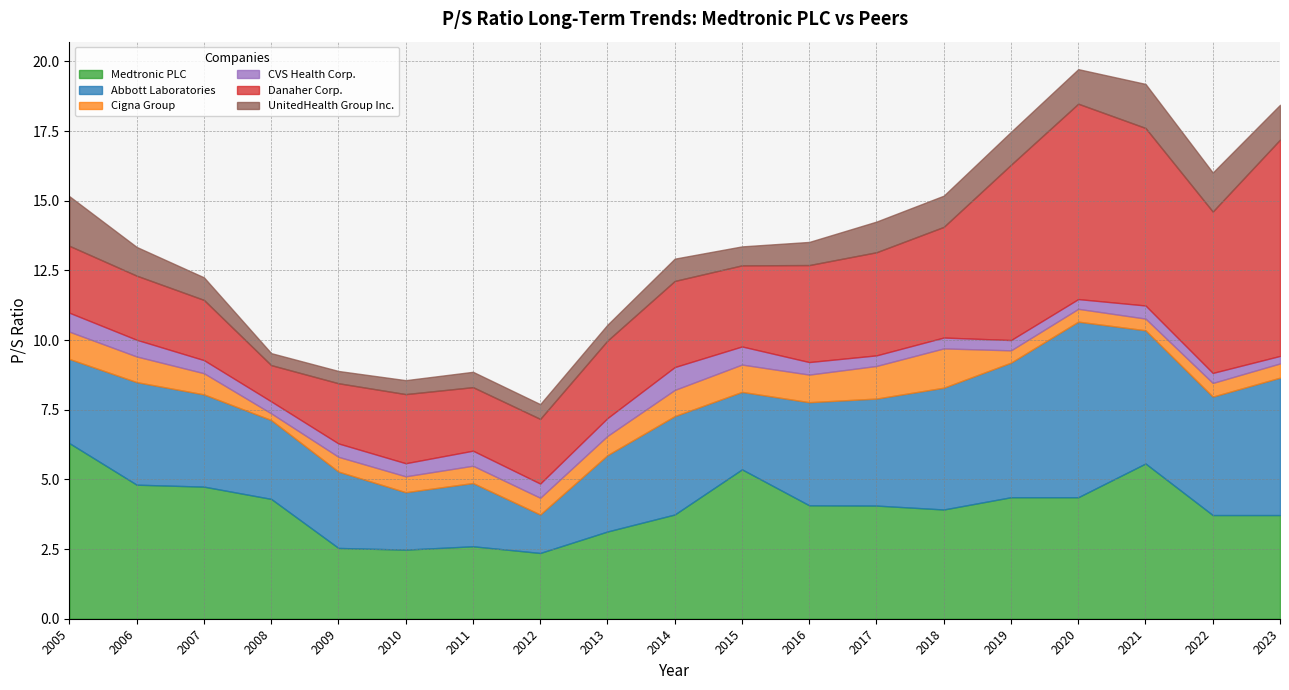

Which category has the highest value across all series?

2023